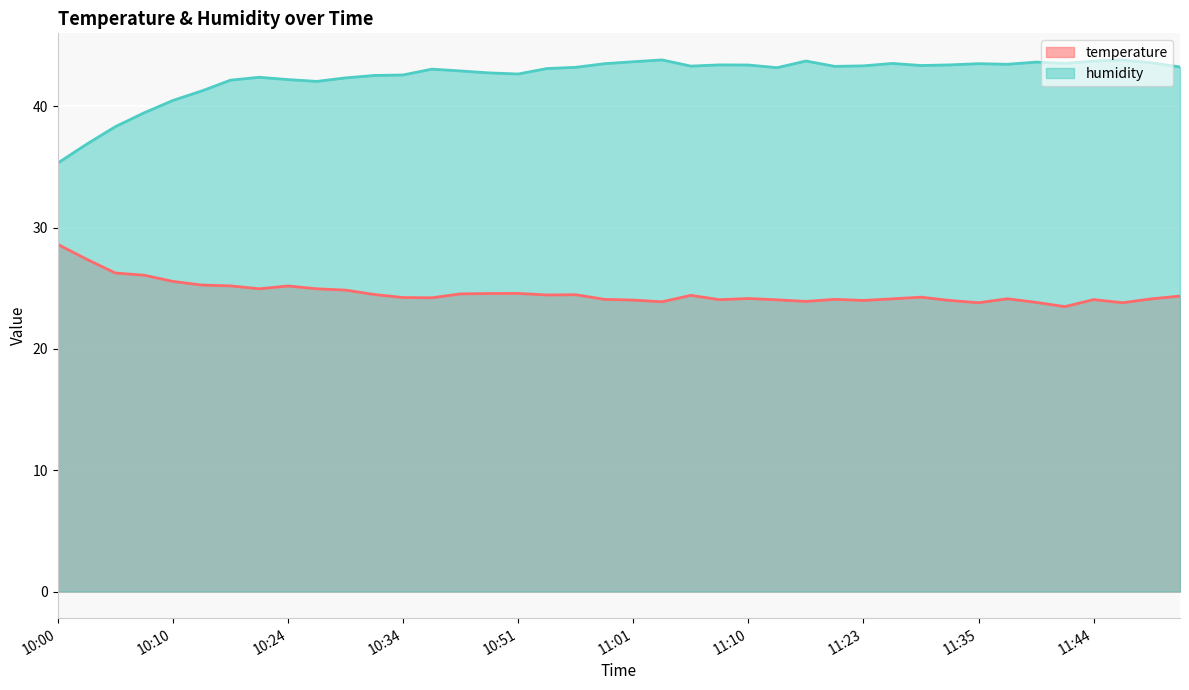

True or false: temperature and humidity intersect in this chart.

False